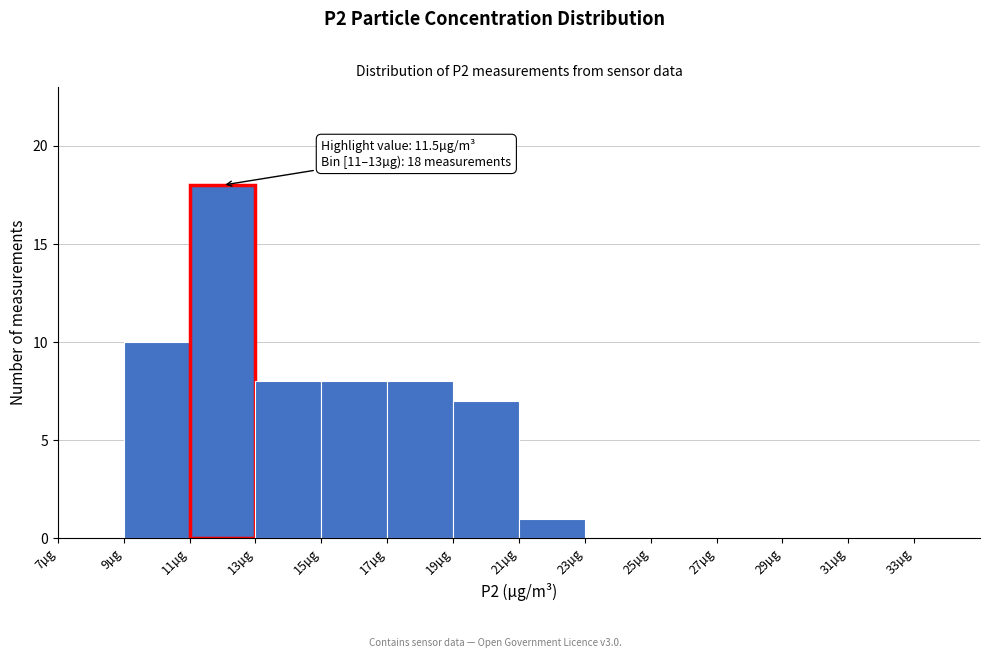

Over which range of the x-axis is the bar tallest?

11 to 13